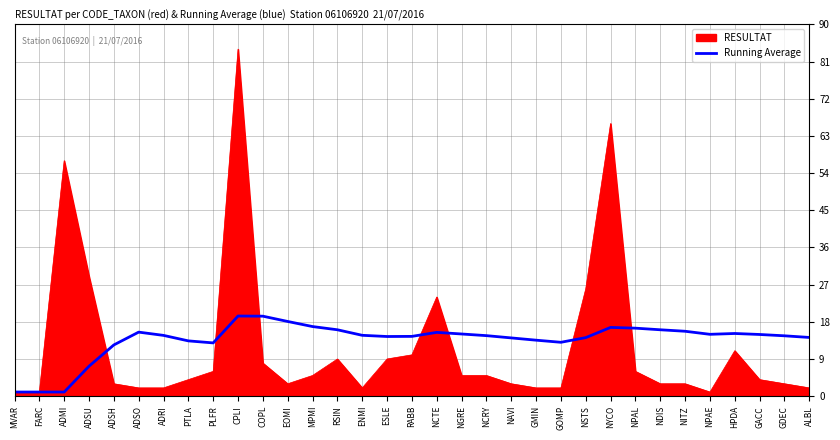

What position from the right is NPAL?

8